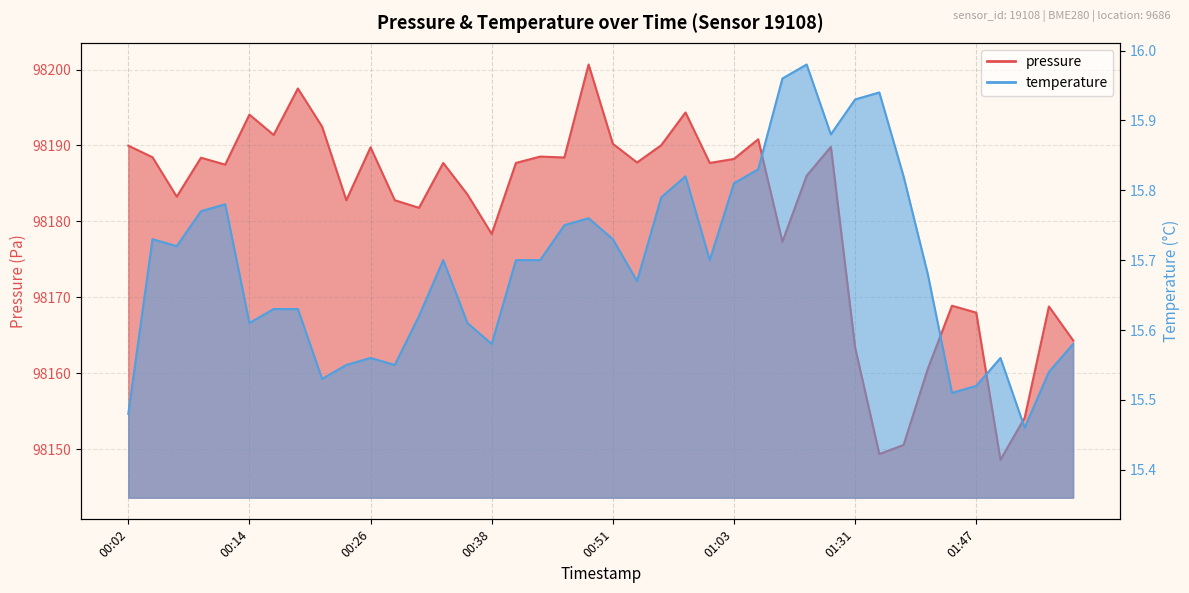

What is the approximate value of temperature at 01:44?

15.5